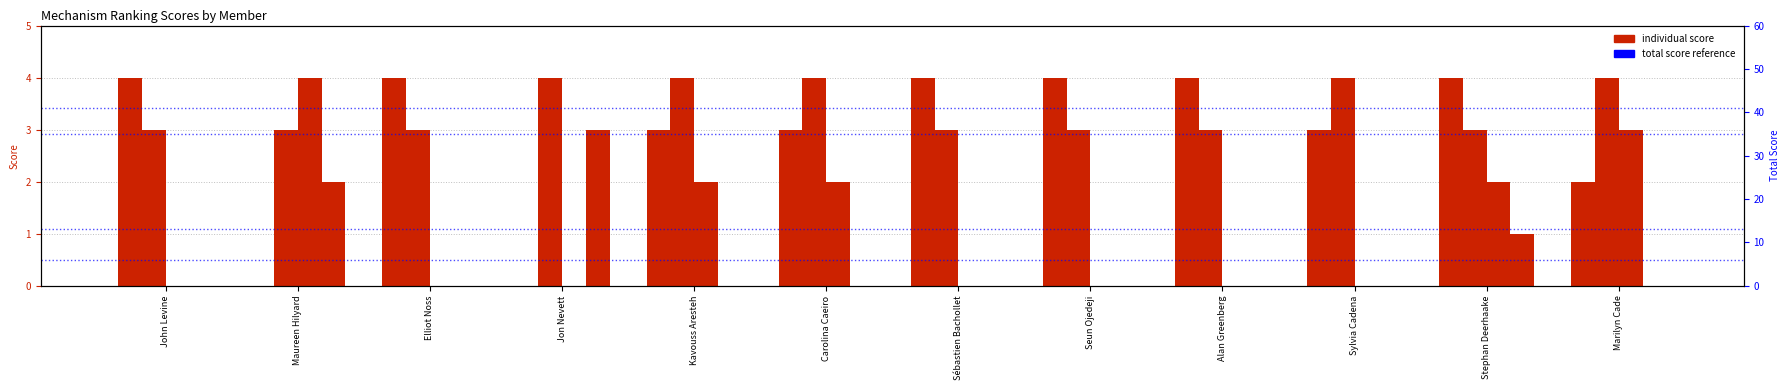

What is the sum of all Mech 3 values?

13